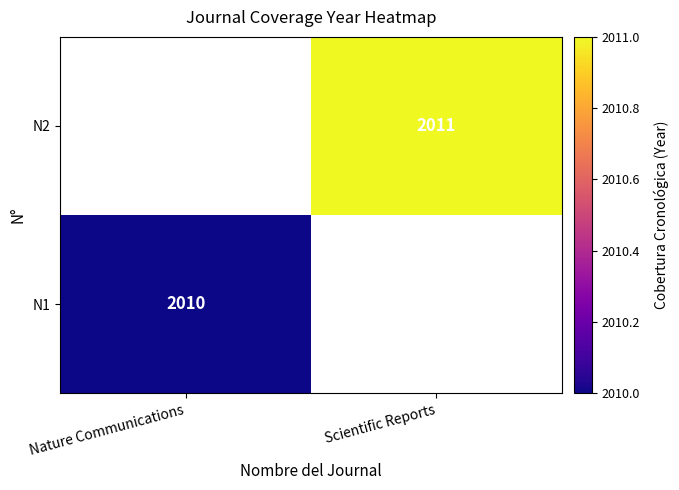

Is the value of N1 at Nature Communications greater than the value of N2 at Scientific Reports?

No